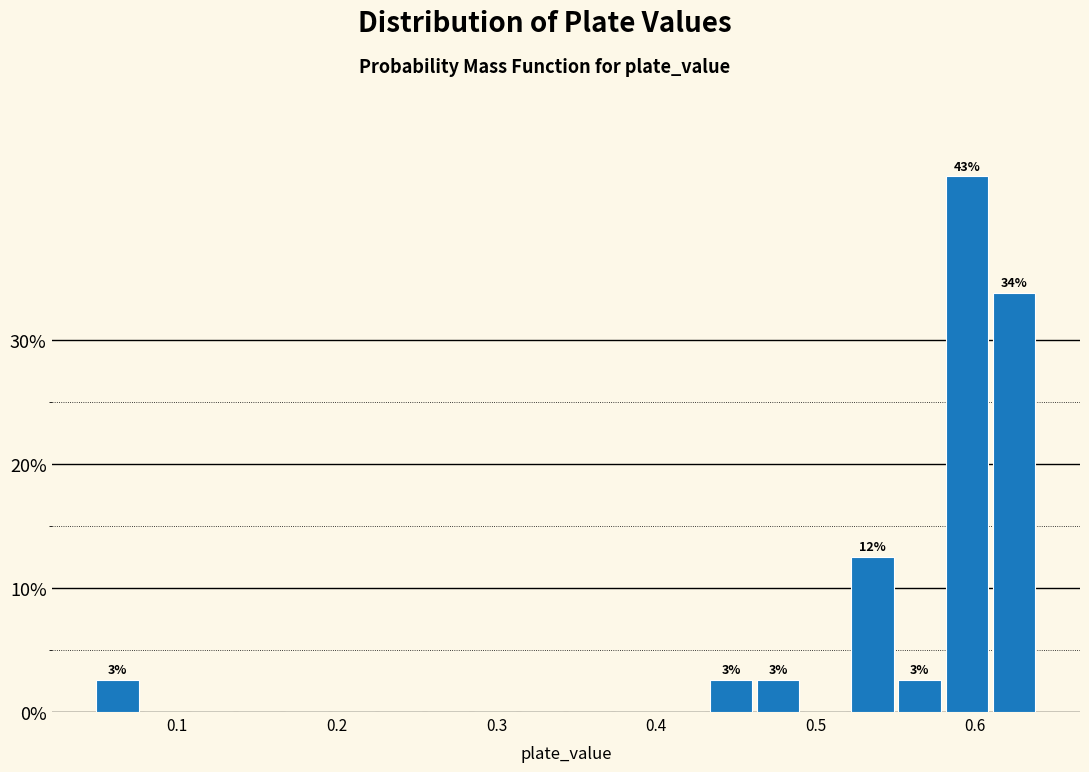

Read against the x-axis, roughly where is the centre of the tallest bar?

0.59